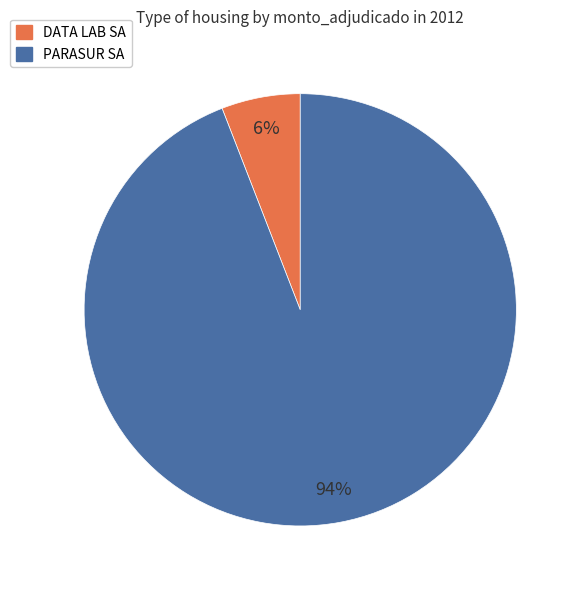

Does any single category account for the majority?

Yes